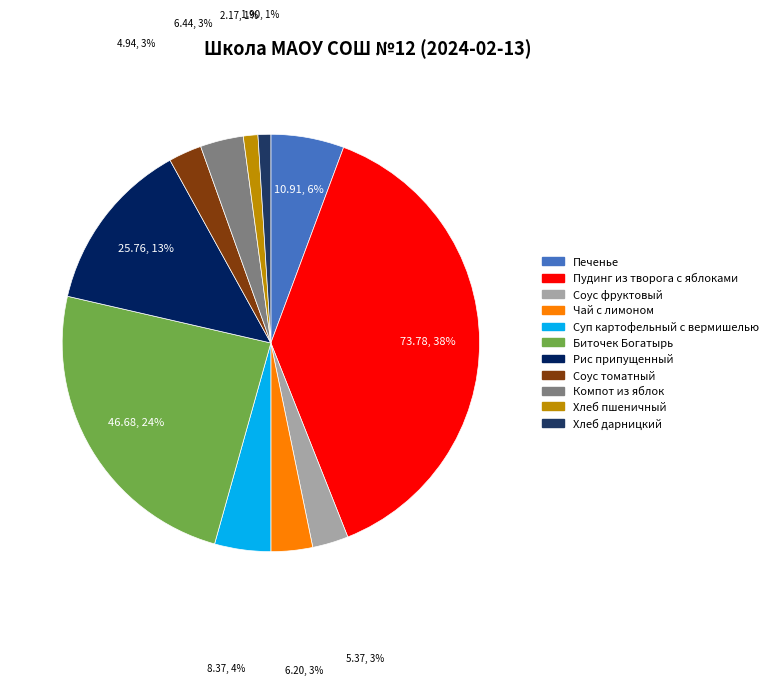

Does Суп картофельный с вермишелью represent more than half of the total?

No